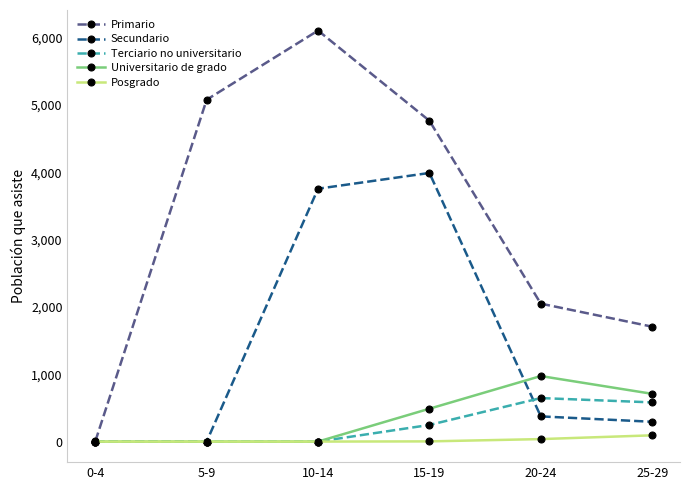

How many series are shown in this chart?

5